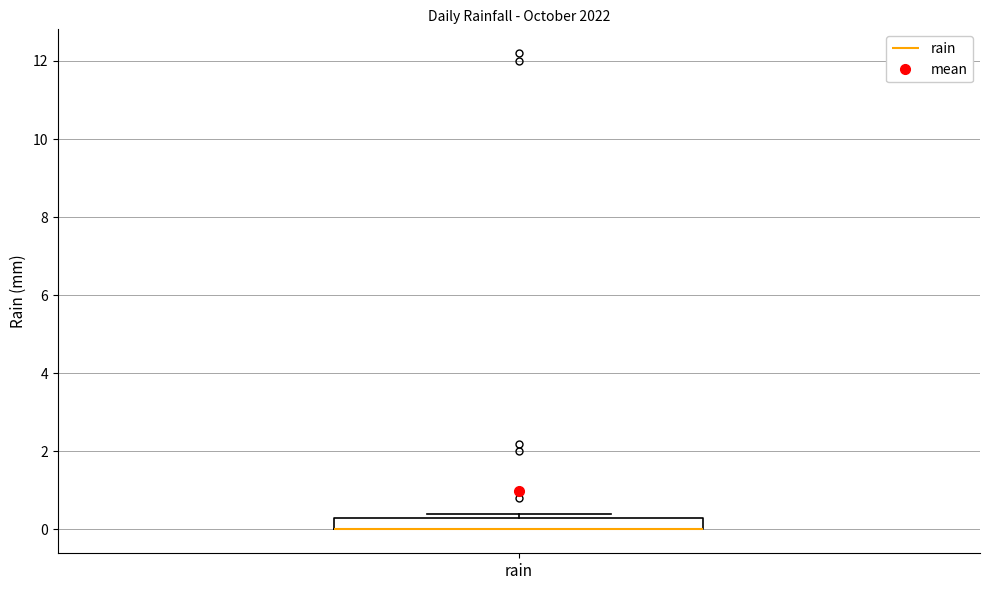

Transcribe this box plot: give where the median line is, the range the box spans, and where the two whiskers end, as read against the y-axis. The values are not printed on the chart, so give them approximately, as read against the axis.

median 0.0 (drawn on the box's lower edge), box 0.0 to 0.4, whiskers 0.0 to 0.4 (just above the box's upper edge)